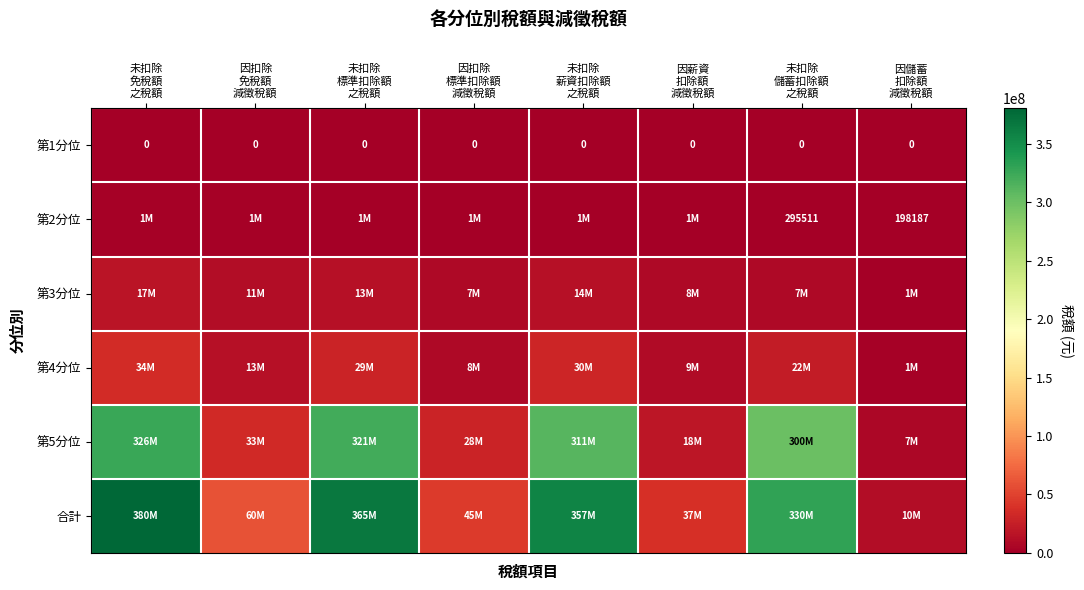

Is it true that 第5分位 equals 311566007 at 未扣除 薪資扣除額 之稅額?

True